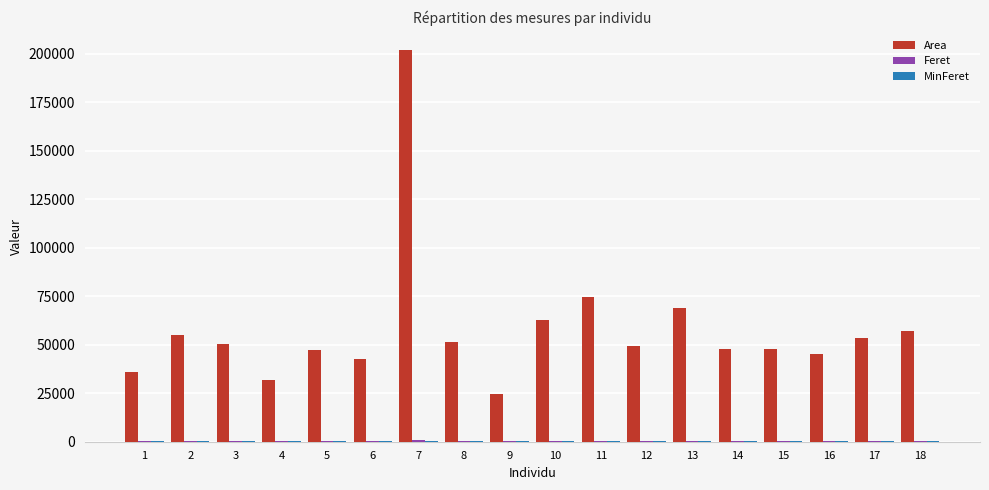

At which label does Area first exceed 50524?

2